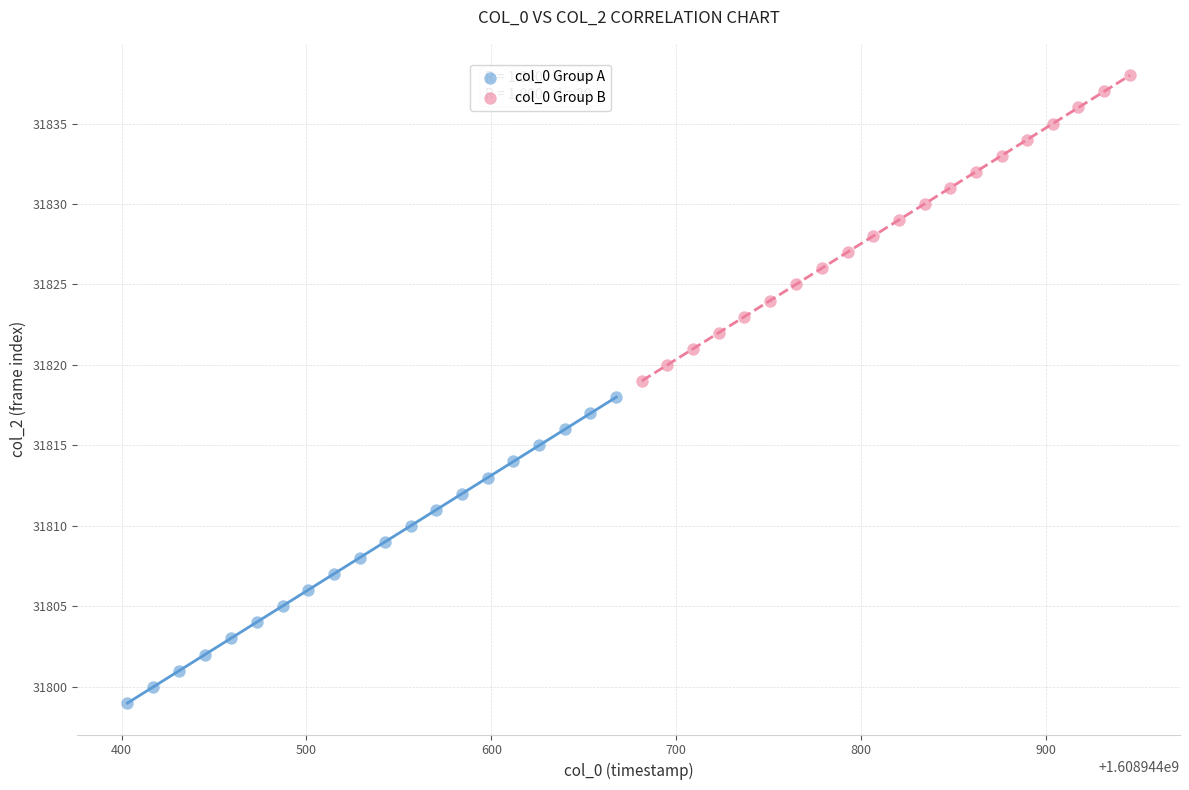

Which series reaches the maximum Y coordinate?

col_0 Group B